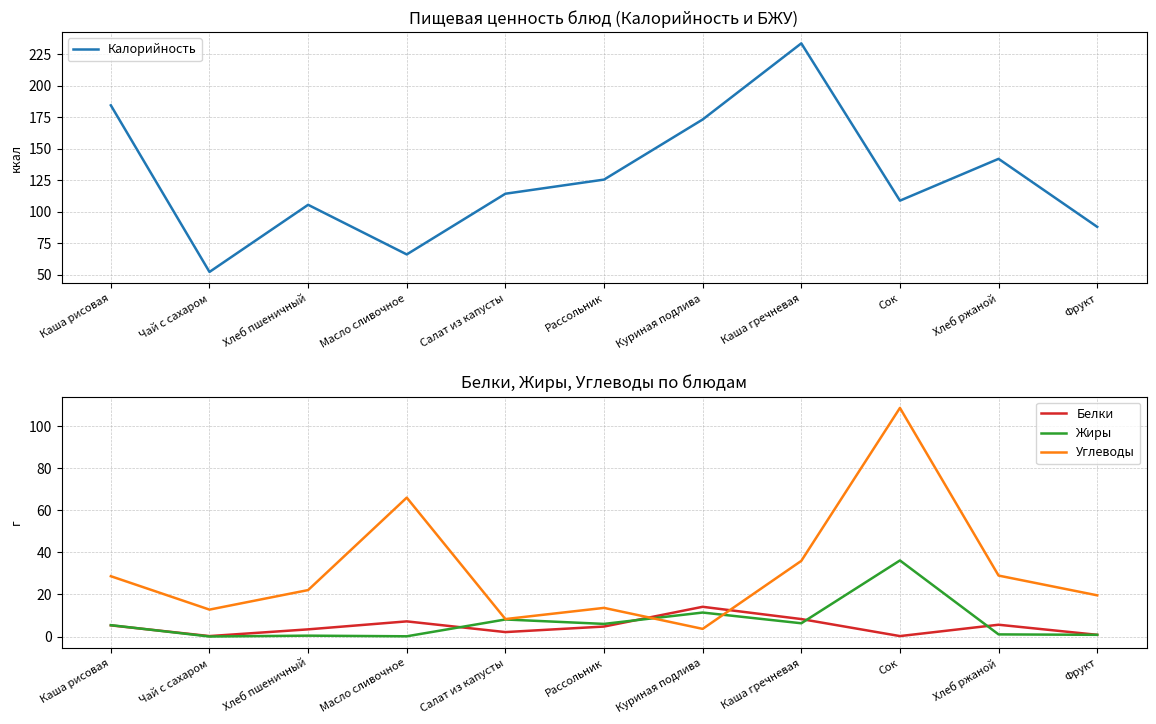

What is the value of the Калорийность point at the 8th from the left?

233.7